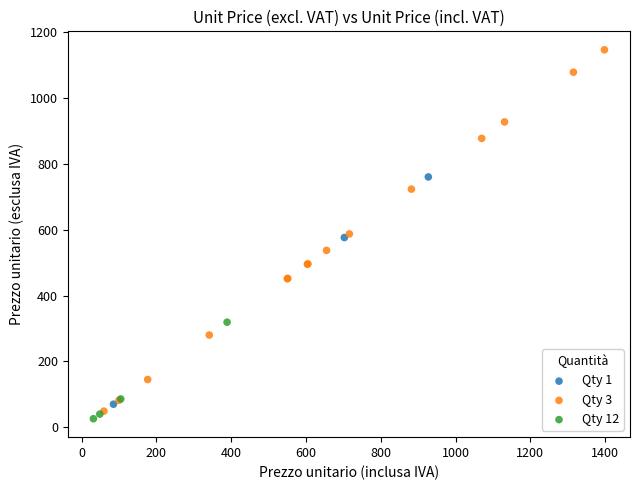

Which series has the largest Y range (max minus min)?

Qty 3